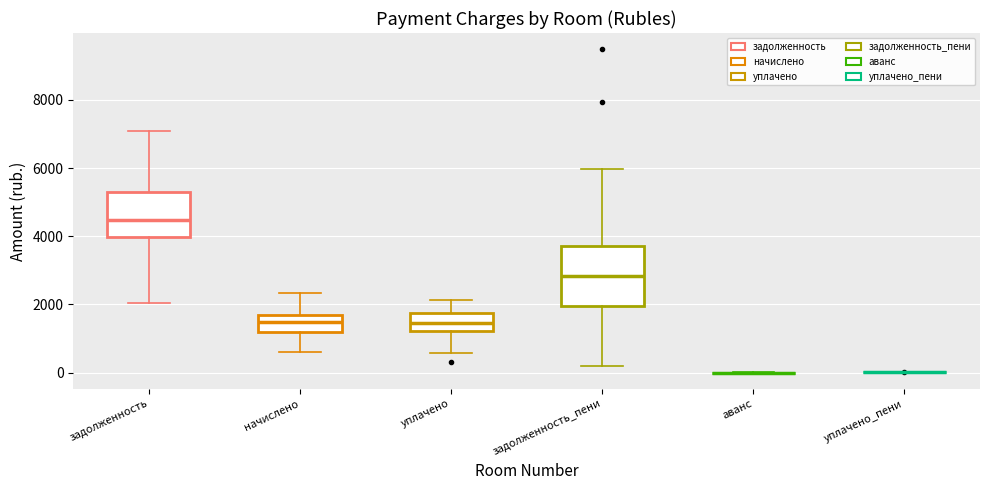

Reading left to right, transcribe this box plot: for each box, give where its median line is, the range the box spans, and where its two whiskers end, as read against the y-axis. The values are not printed on the chart, so give them approximately, as read against the axis.

задолженность: median 4400, box 4000 to 5400, whiskers 2000 to 7000
начислено: median 1400, box 1200 to 1600, whiskers 600 to 2400
уплачено: median 1400, box 1200 to 1800, whiskers 600 to 2200
задолженность_пени: median 2800, box 2000 to 3800, whiskers 200 to 6000
аванс: box collapsed to a line at 0, whiskers 0 to 0
уплачено_пени: box collapsed to a line at 0, whiskers 0 to 0